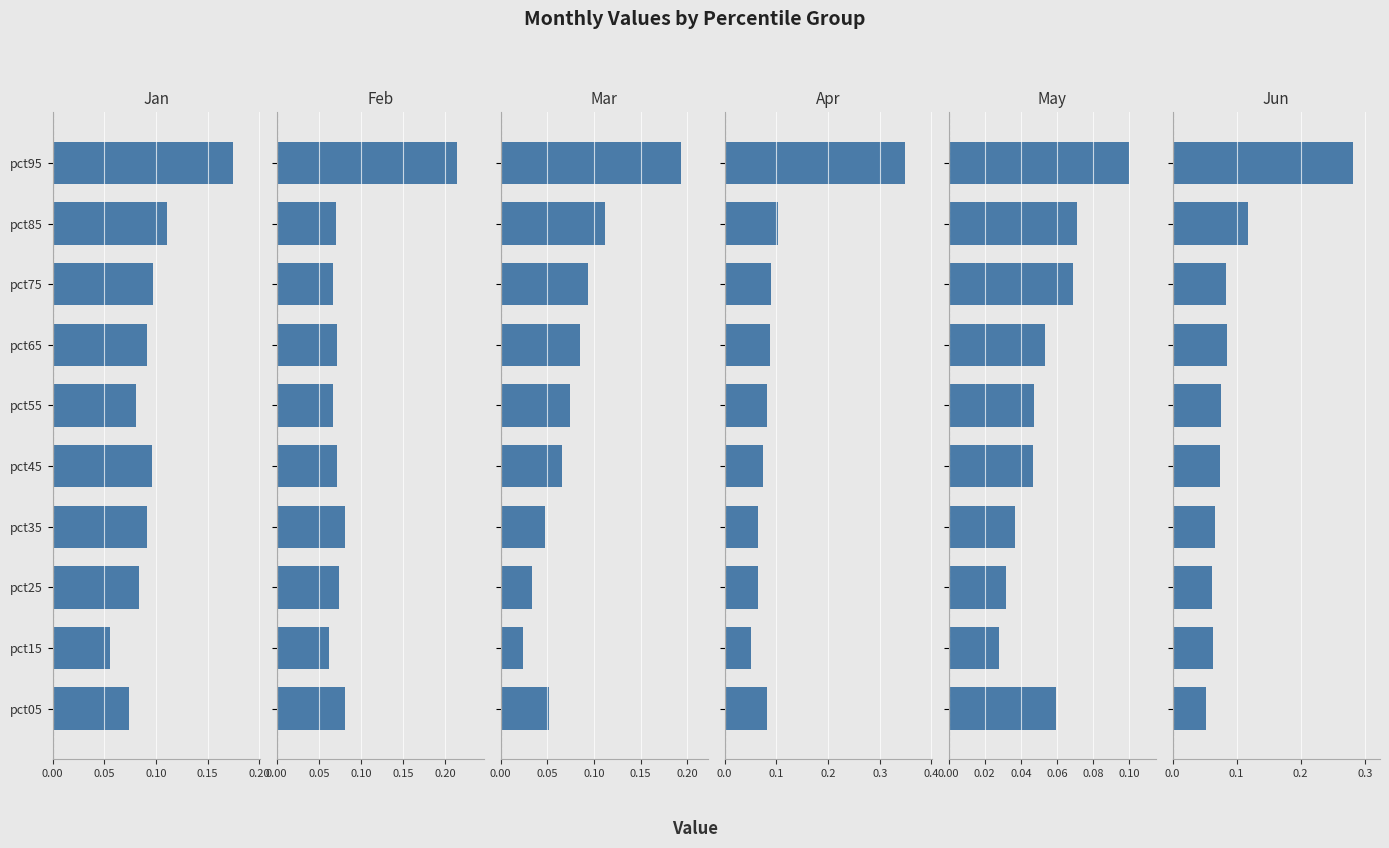

What are all the series names shown in the legend?

Jan, Feb, Mar, Apr, May, Jun